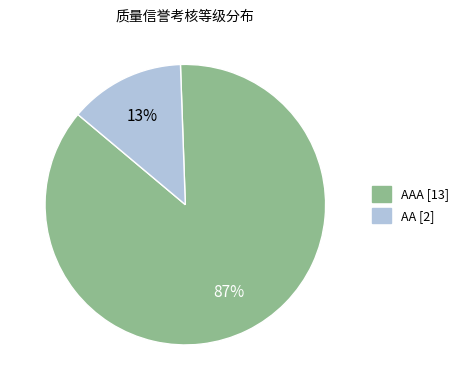

True or false: AA [2] accounts for 13% of the total.

True